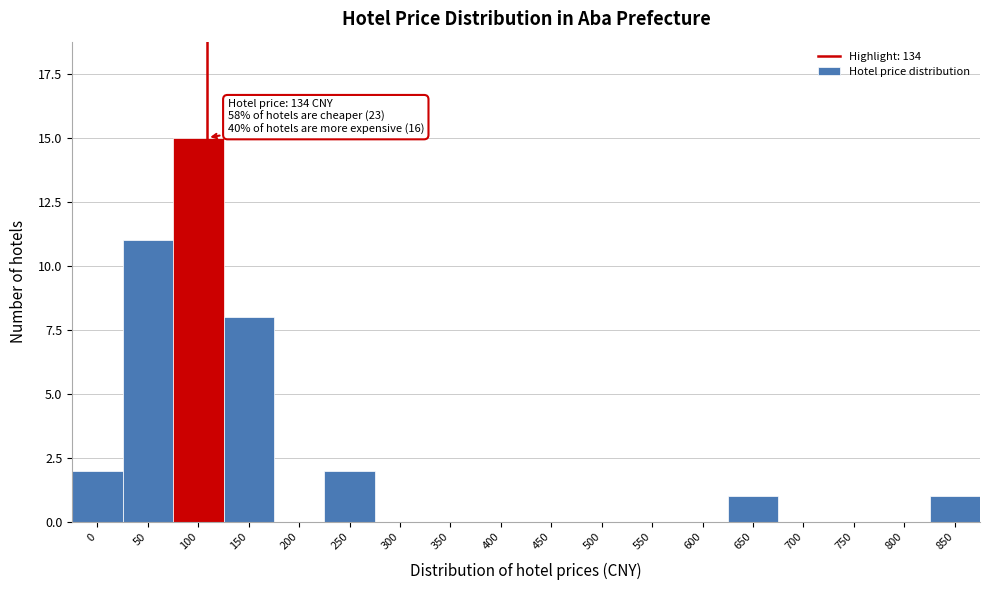

Reading left to right, transcribe all the data shown in this chart.

0=2	50=11	100=15	150=8	200=0	250=2	300=0	350=0	400=0	450=0	500=0	550=0	600=0	650=1	700=0	750=0	800=0	850=1